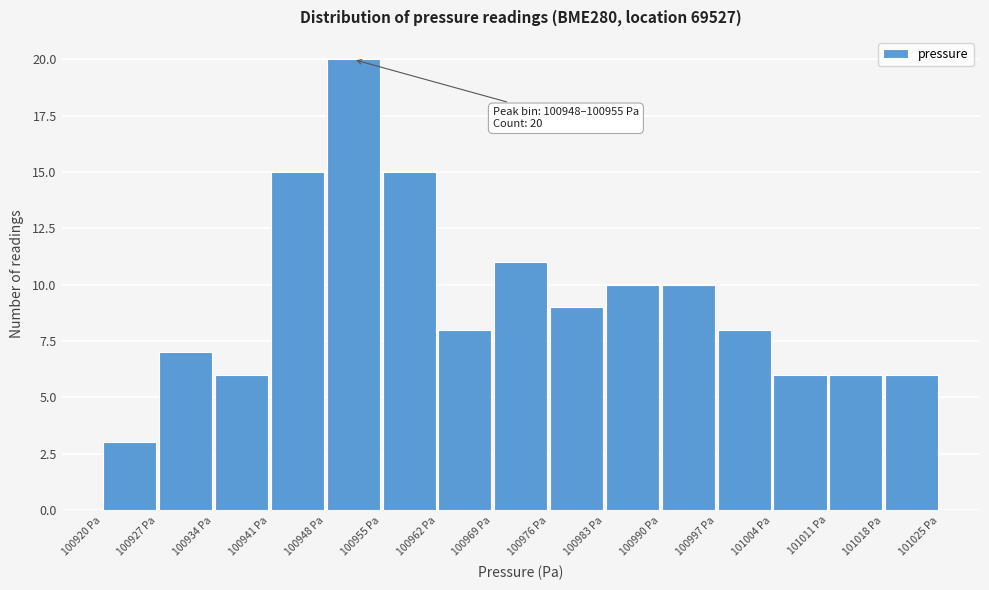

Over which range of the x-axis is the bar tallest?

100948 to 100955